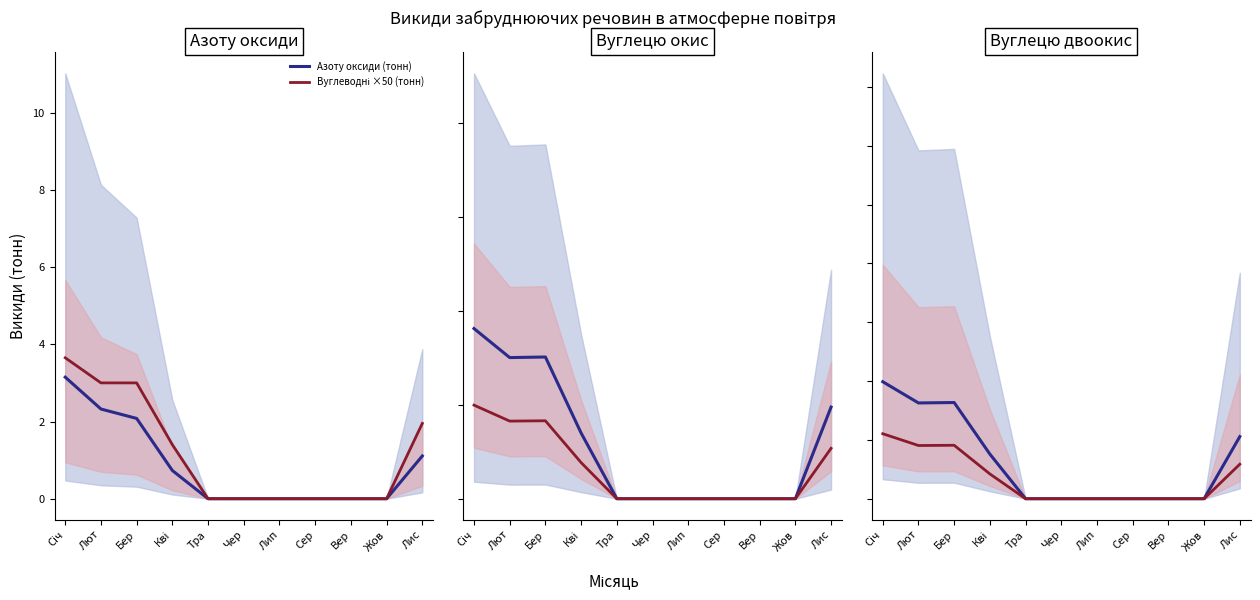

Is it true that CO₂ / 200 (тонн) equals 0.0 at Жов?

True